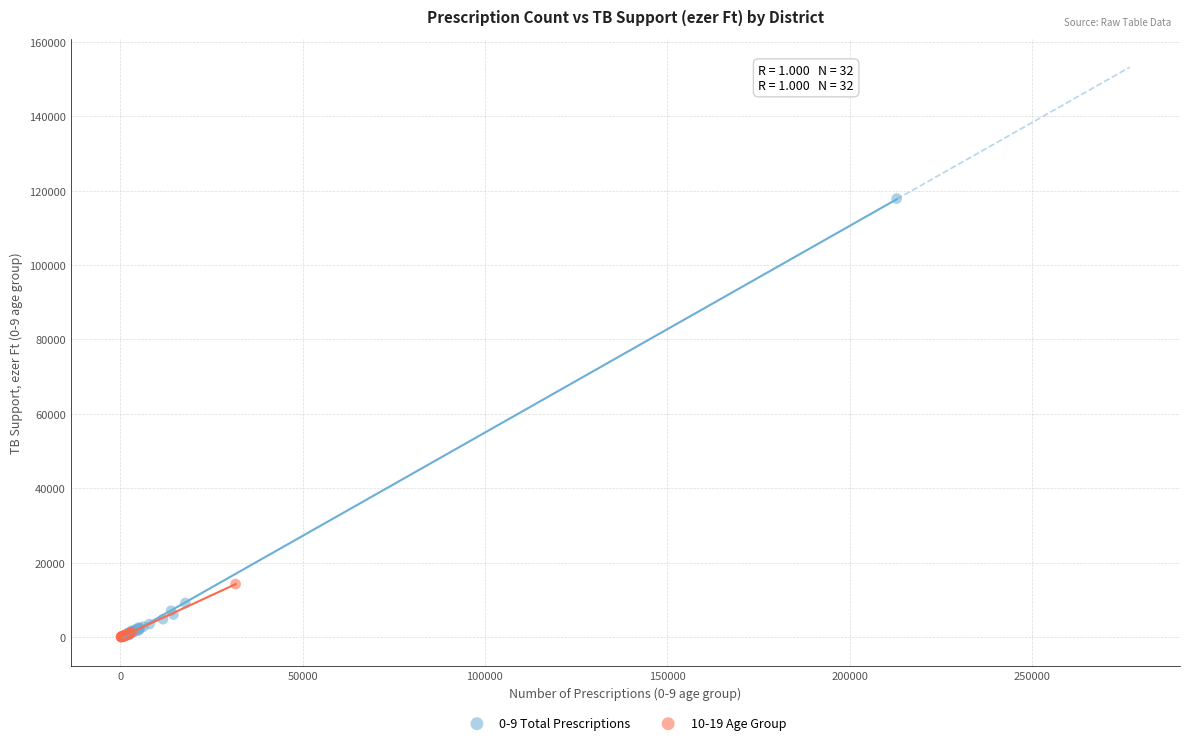

Which series has the largest Y range (max minus min)?

0-9 Total Prescriptions